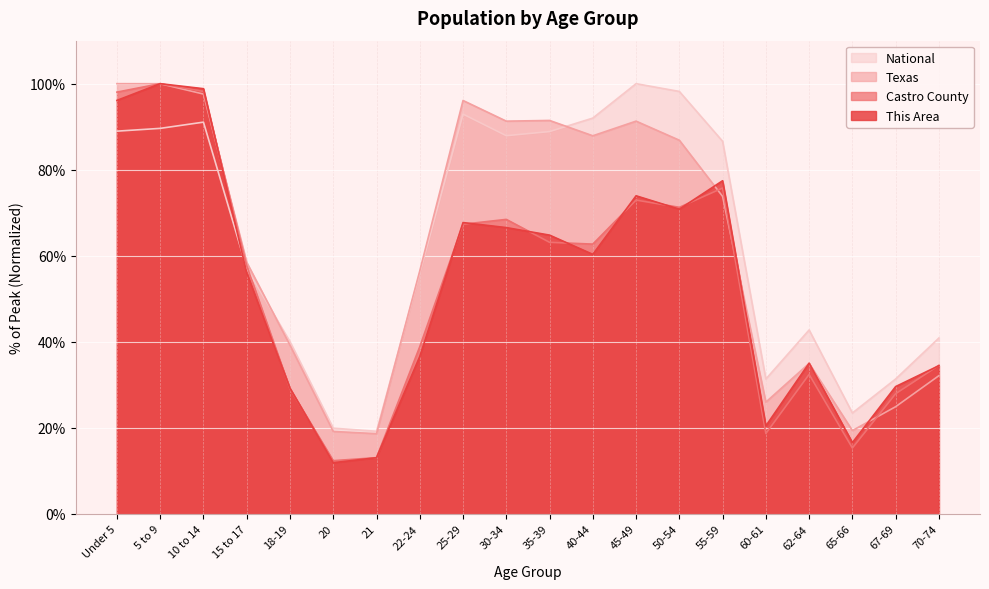

Which series changed the most between 15 to 17 and 70-74?

Texas